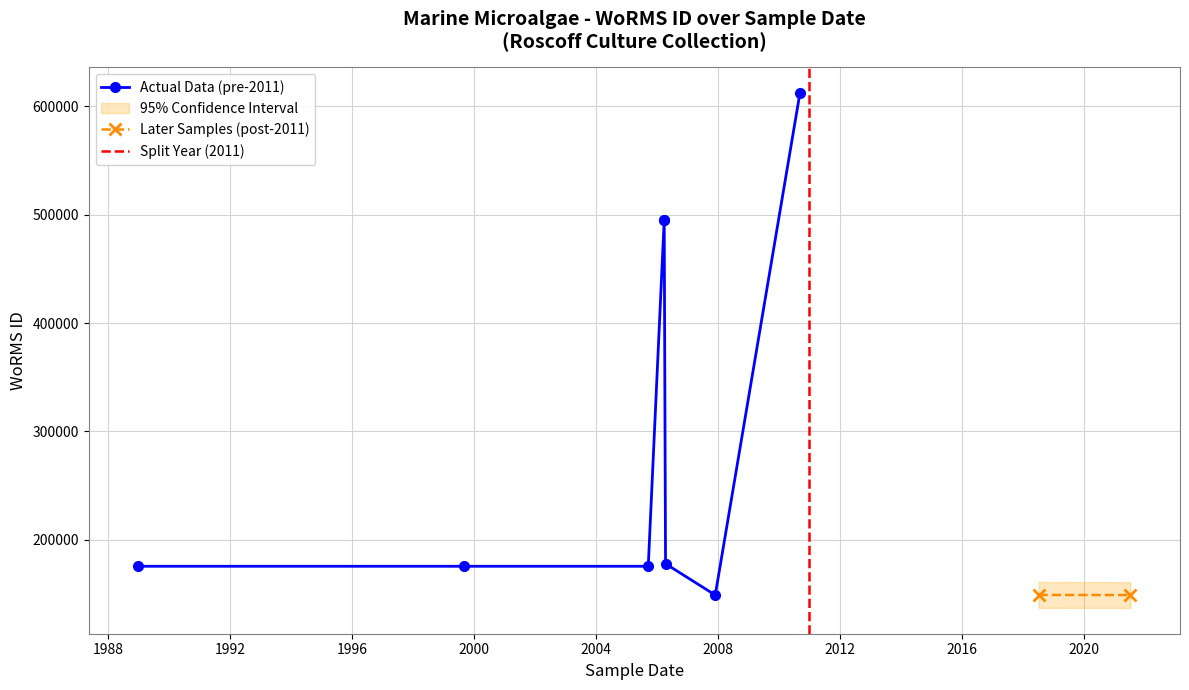

What is the change in value from 2006-04-14 to 1999-09-01?

-2325